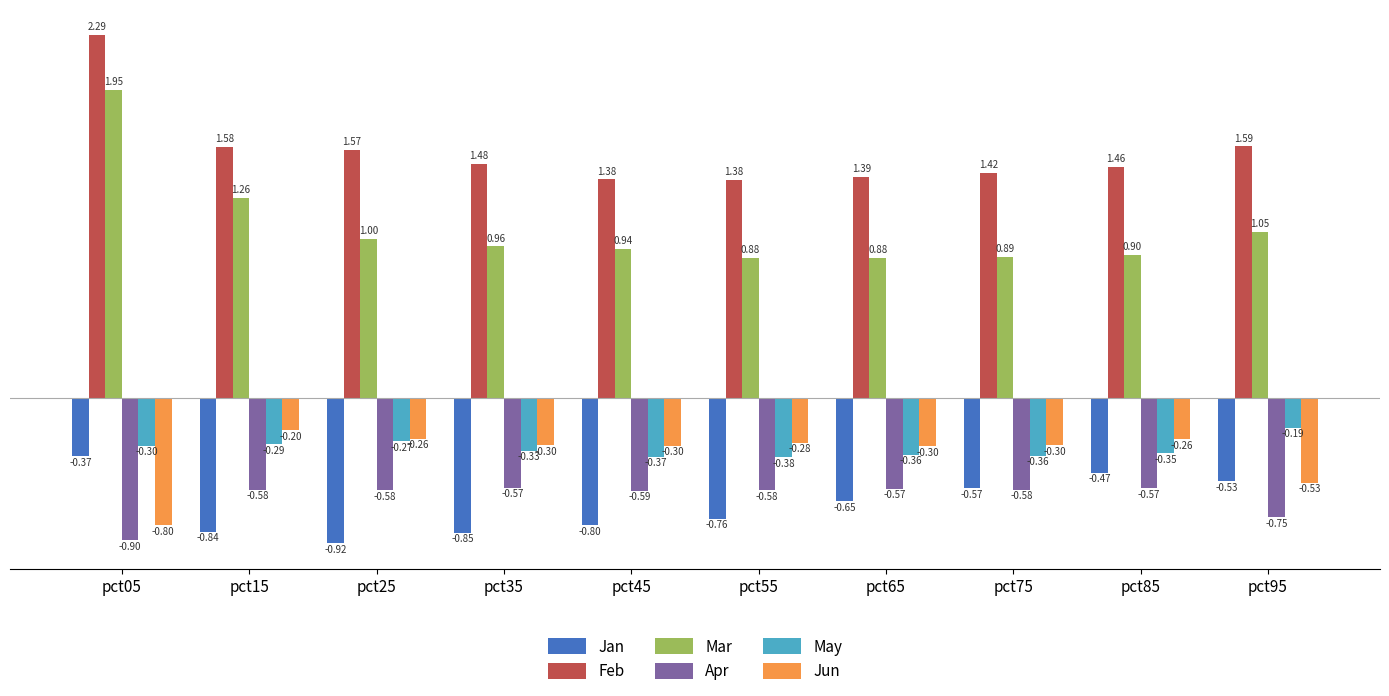

Which series changed the most between pct35 and pct55?

Feb